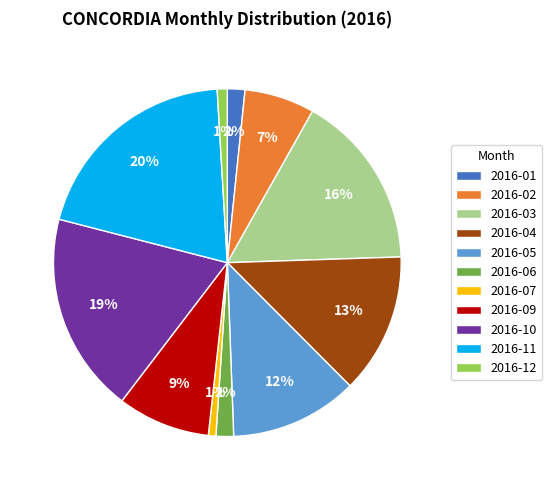

What percentage is the 2016-05 slice, to the nearest percent?

12%